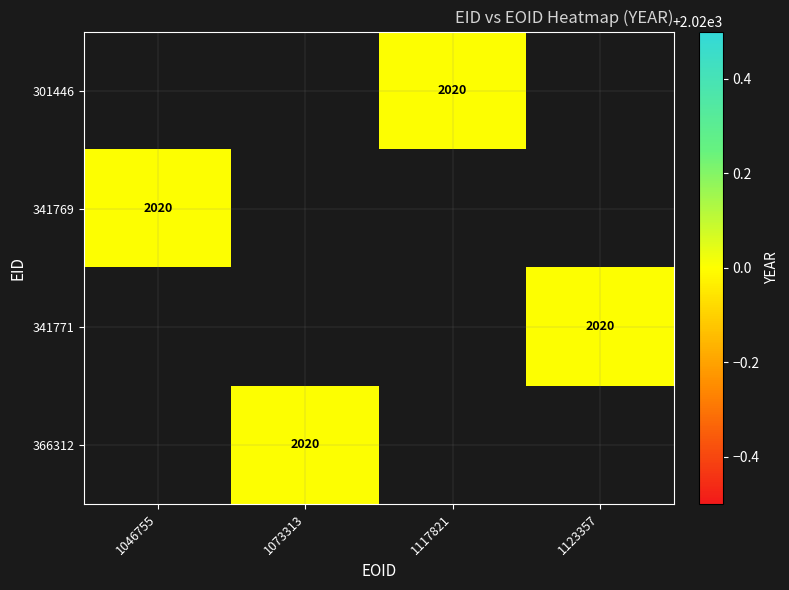

Which category has the highest value in the 341769 series?

1046755